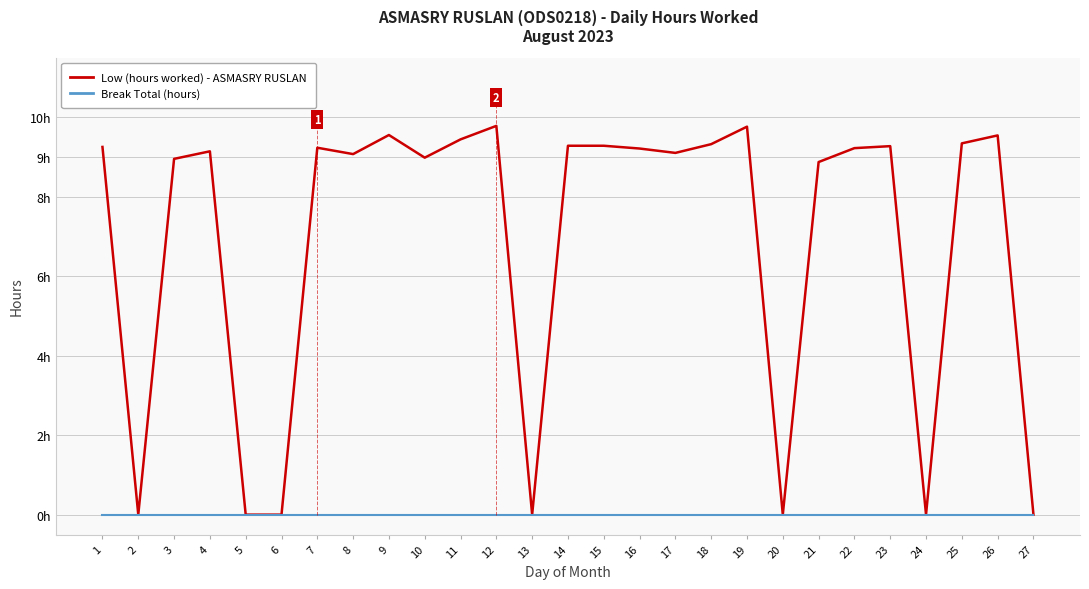

Is it true that Low (hours worked) - ASMASRY RUSLAN equals 14.5 at 7?

False